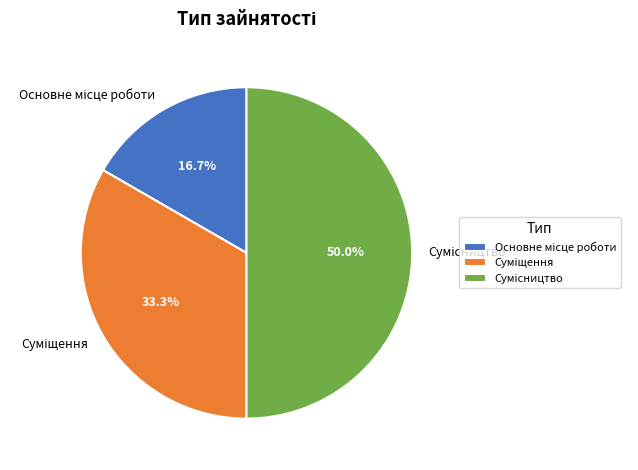

How many segments does this pie chart have?

3